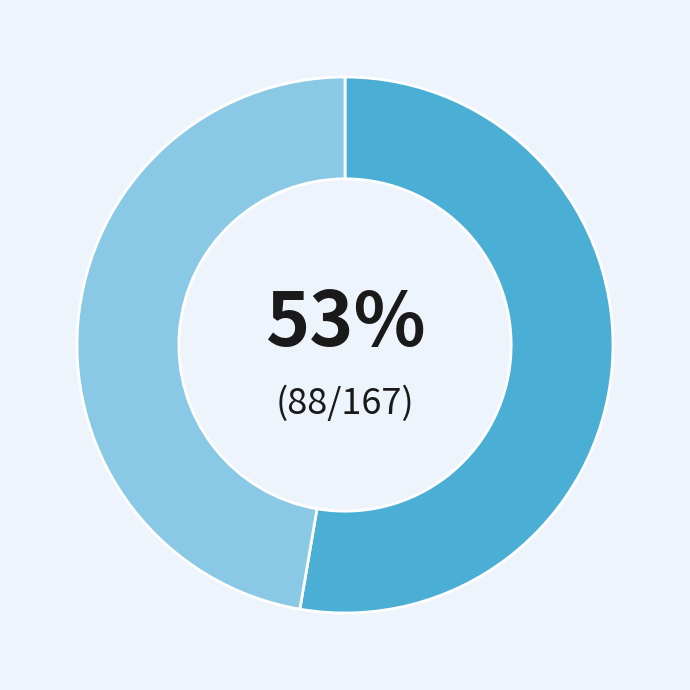

To the nearest percent, what is the average slice percentage?

50%